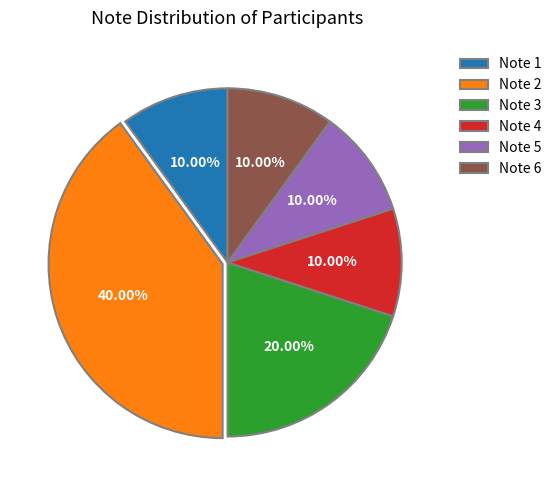

Is the sum of Note 3 and Note 1 greater than half?

No